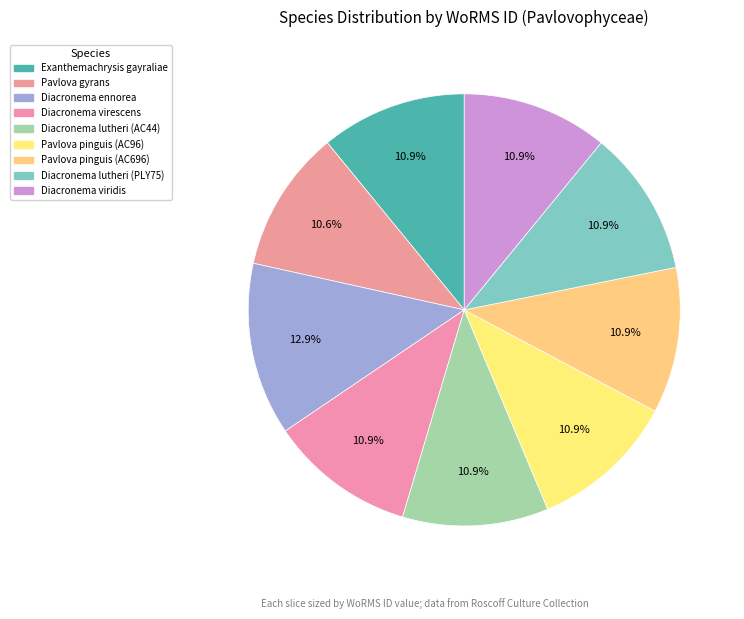

Count the number of slices in the pie.

9